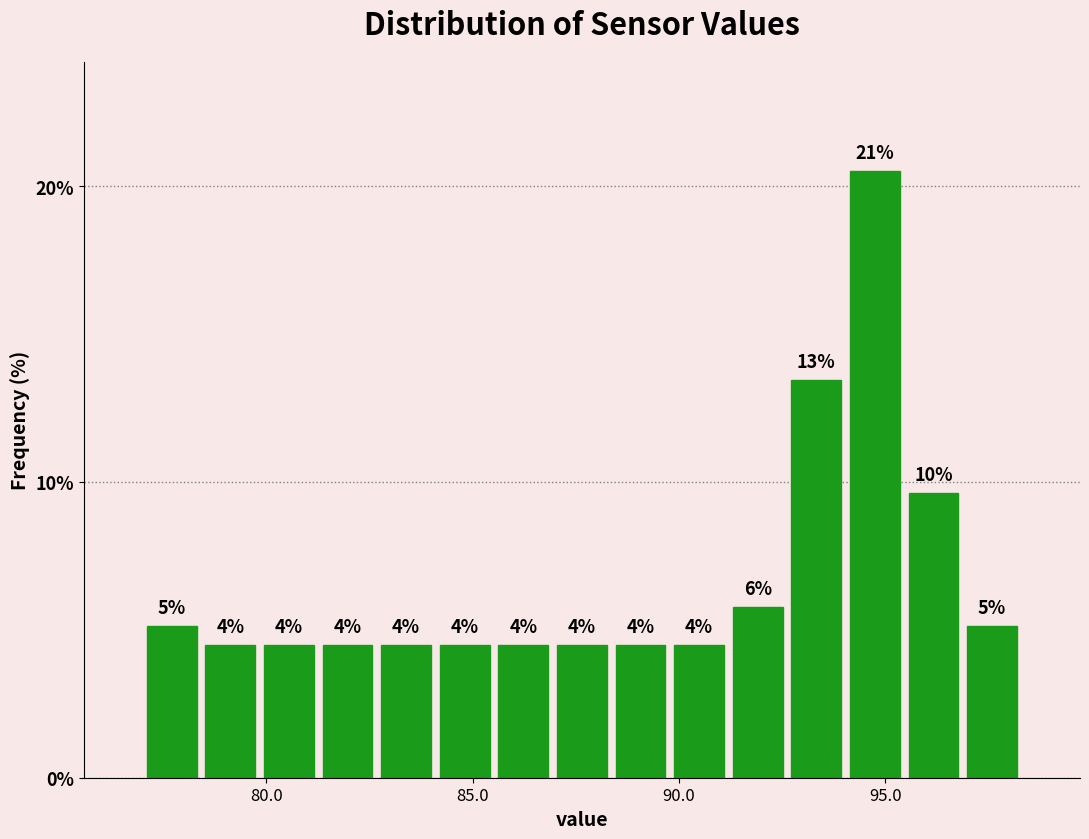

Around what value on the x-axis is the tallest bar? Give the approximate position of its centre, as read against the axis.

95.0